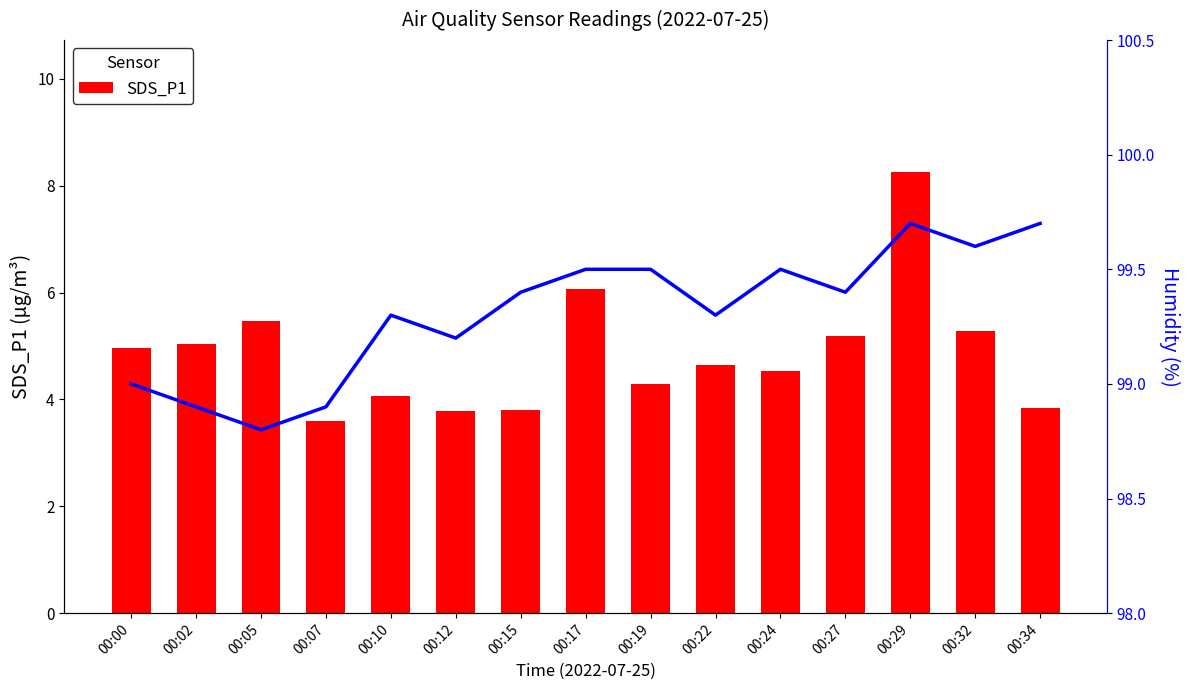

Which label corresponds to the largest value in the chart?

00:29